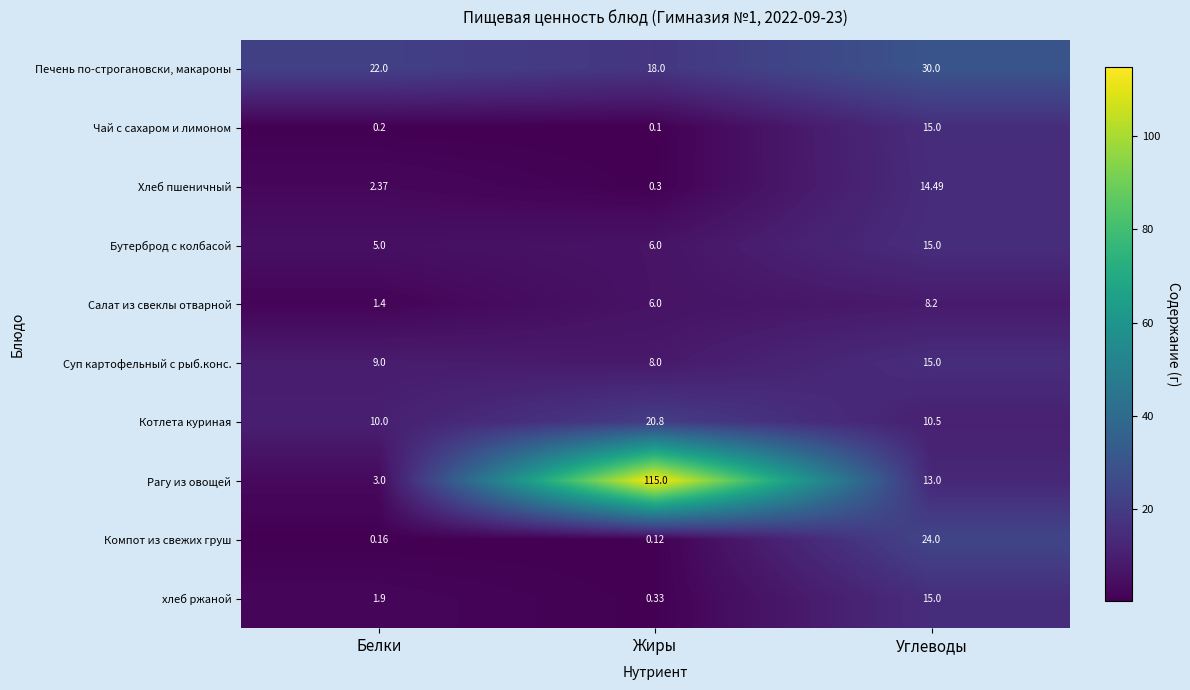

Count the number of data series in this chart.

10